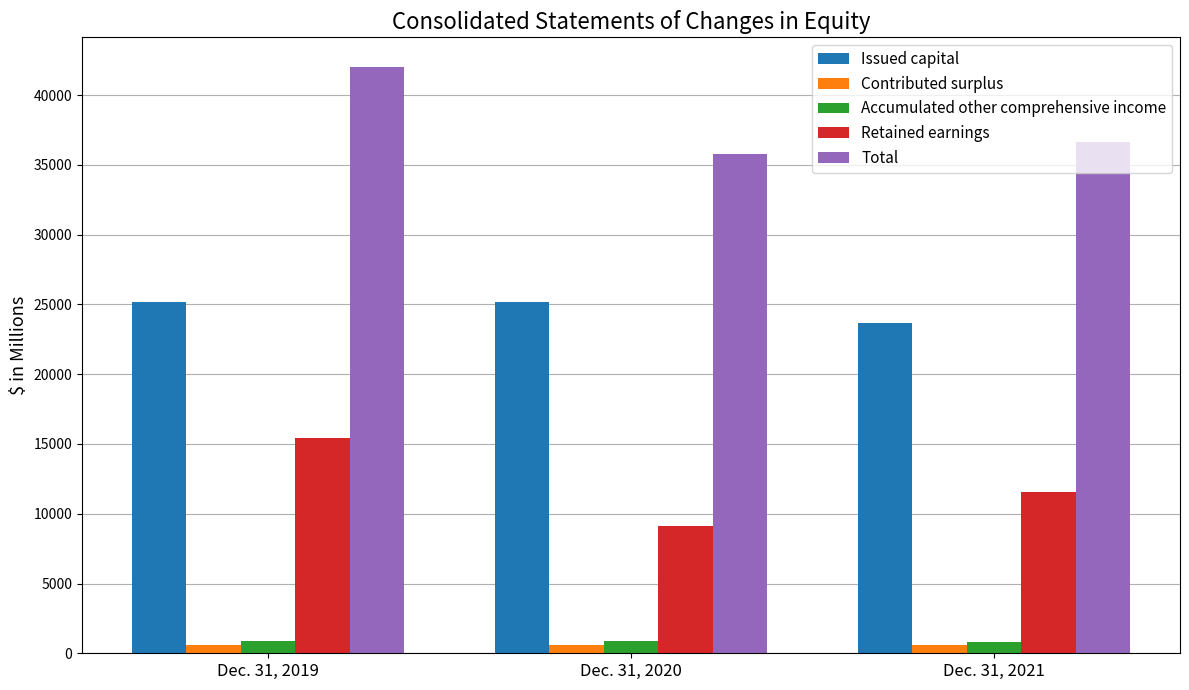

Is it true that Accumulated other comprehensive income equals 877 at Dec. 31, 2020?

True